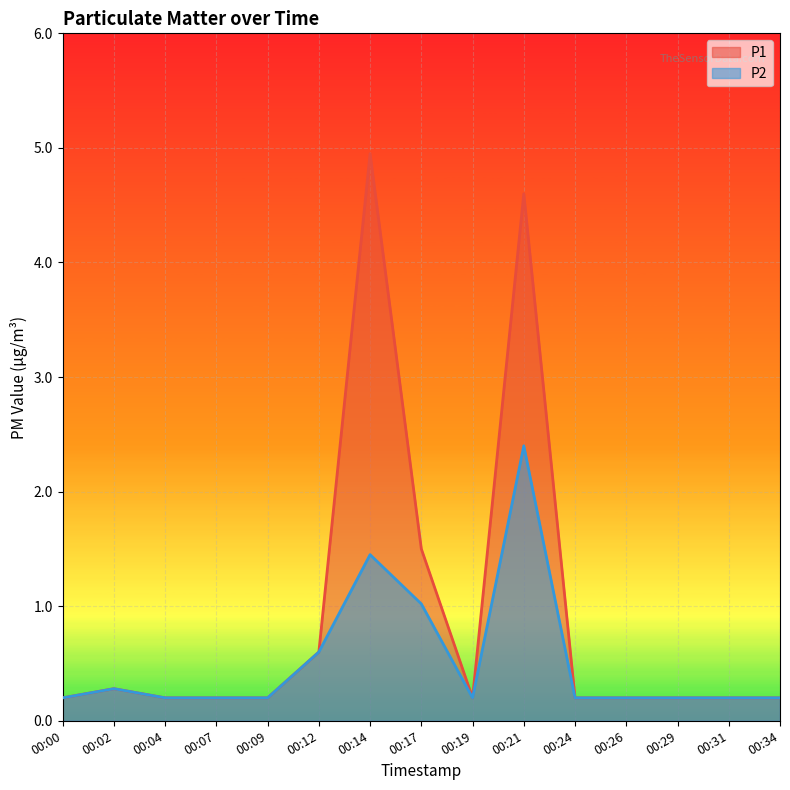

True or false: P1 and P2 cross at least once.

False